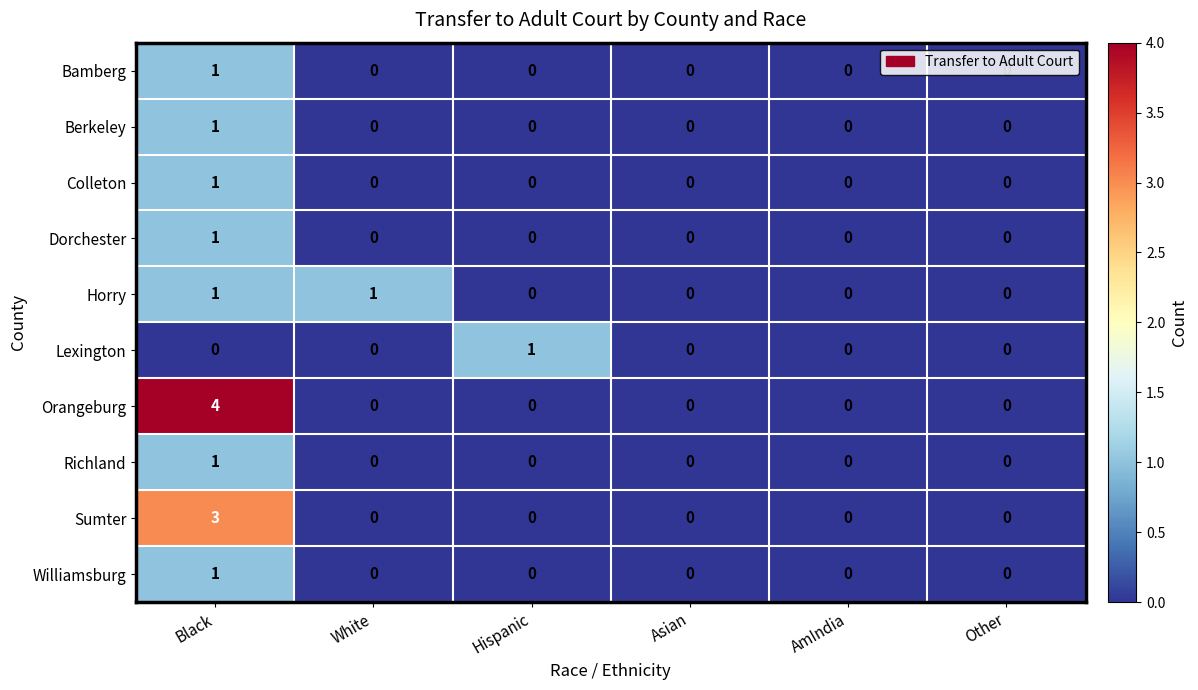

The value of Orangeburg at Asian is 2. True or false?

False